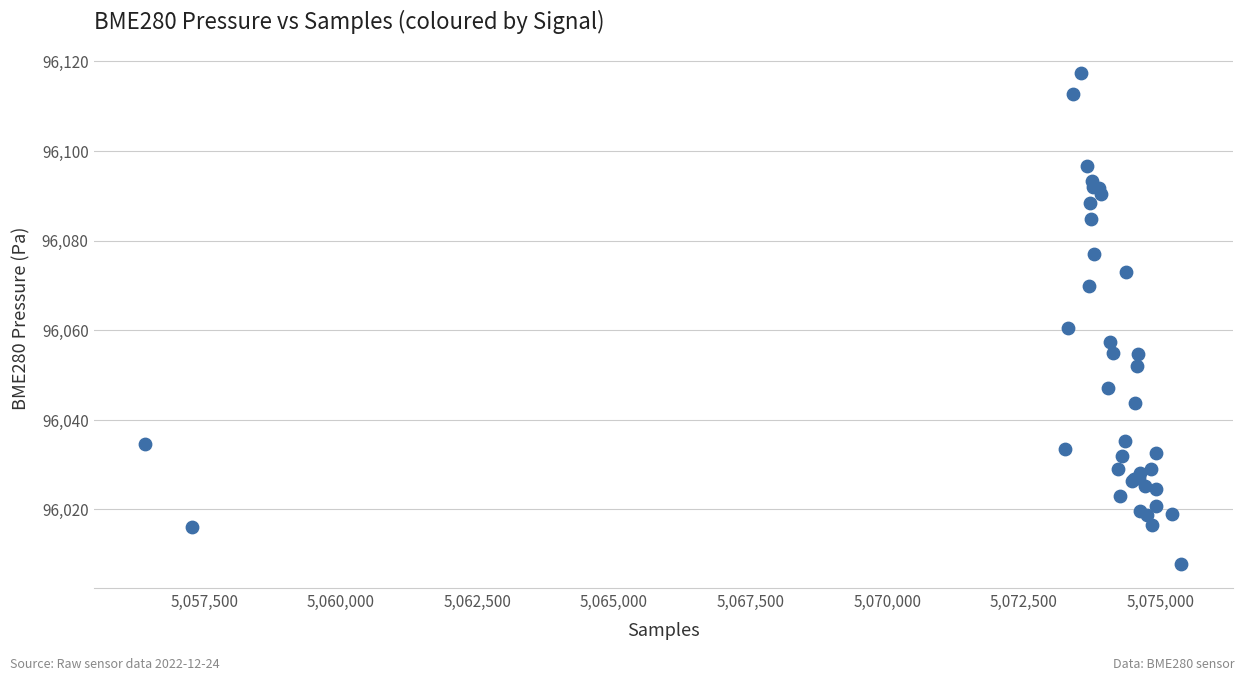

What Y value in the scatter plot is closest to 96062?

96060.4